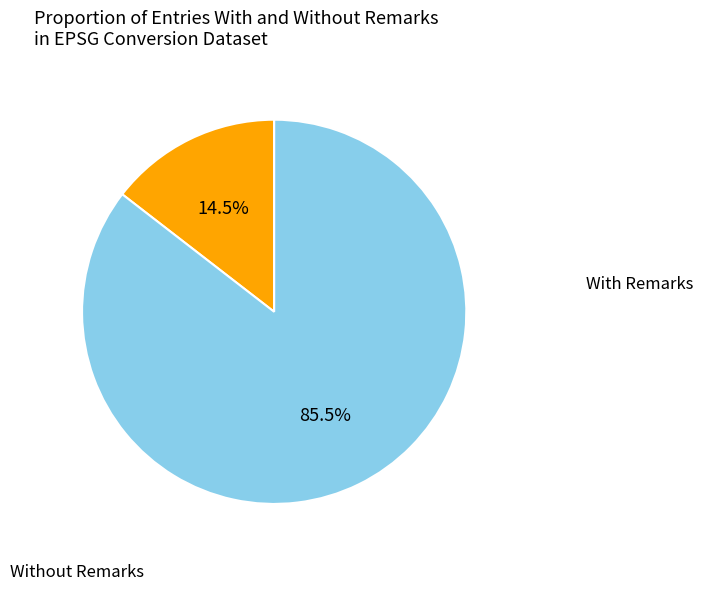

Is there a majority slice in this chart?

Yes